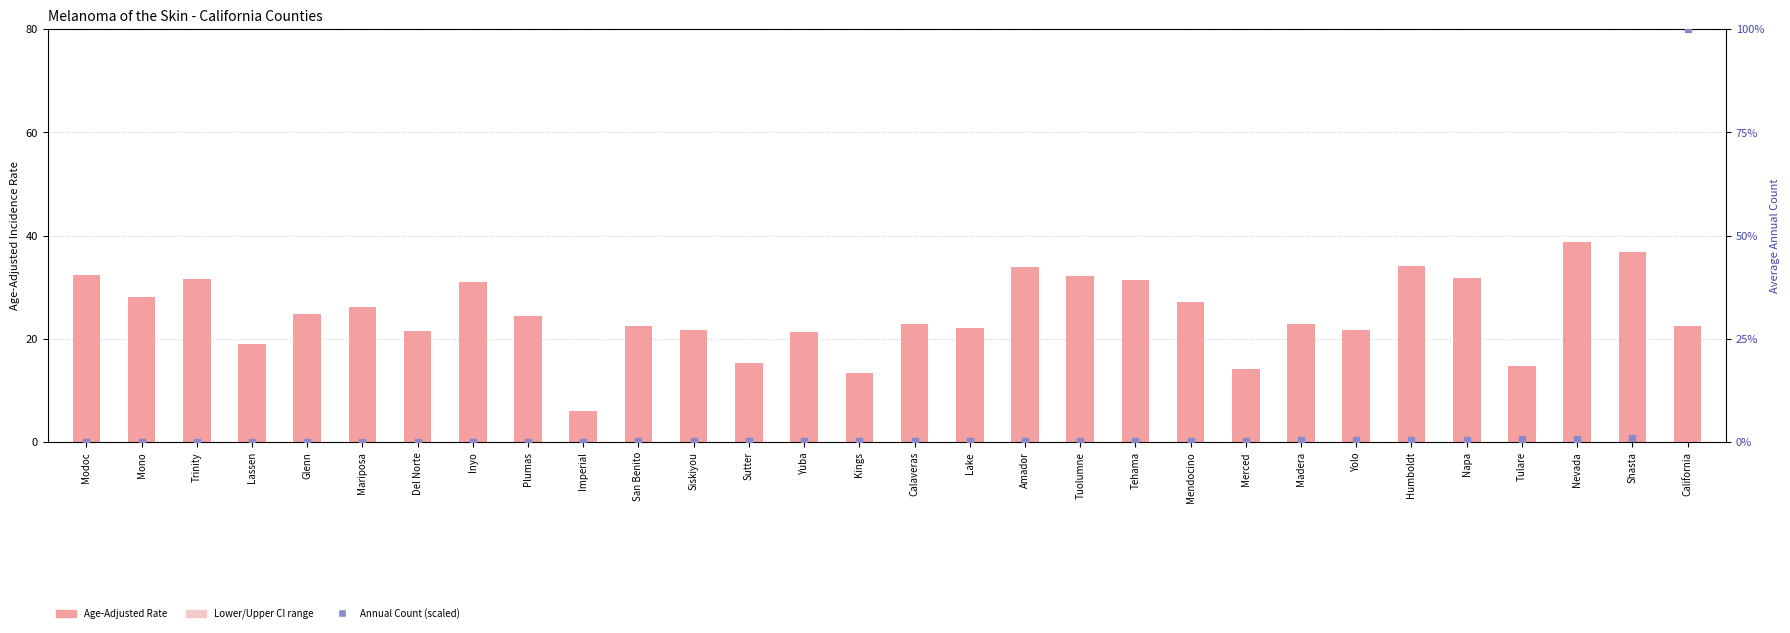

At how many categories does at least one series exceed 63?

1